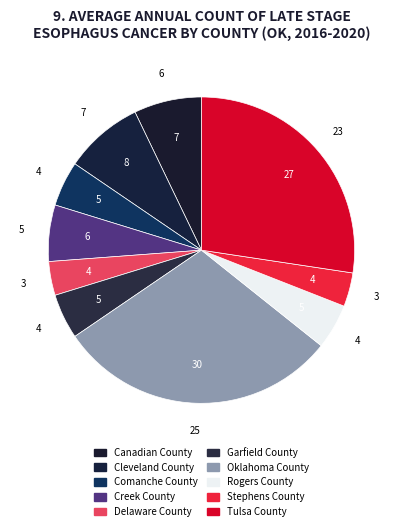

Which category has the biggest portion of the pie?

Oklahoma County